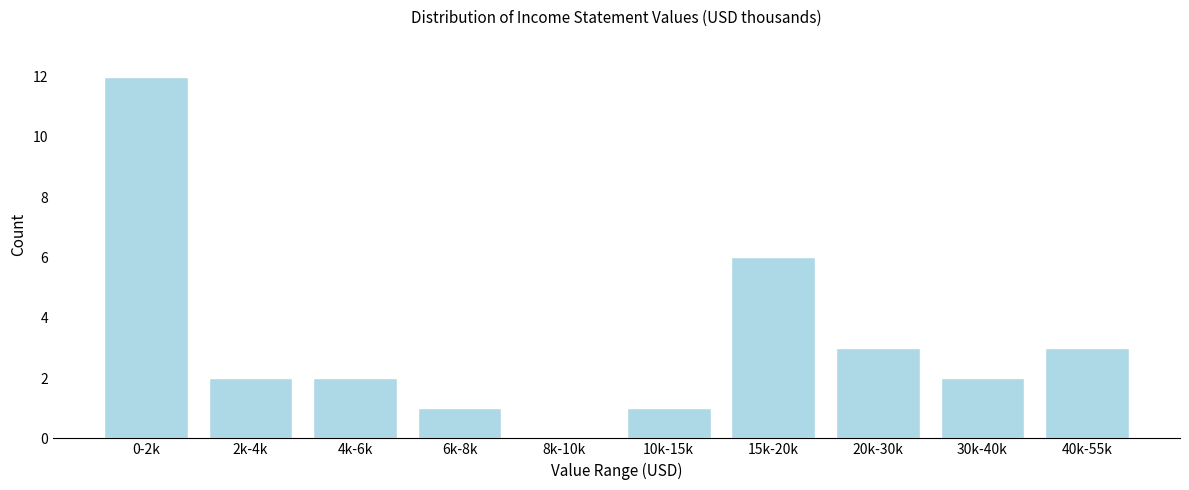

Reading right to left, extract all data points from this chart.

40k-55k=3	30k-40k=2	20k-30k=3	15k-20k=6	10k-15k=1	8k-10k=0	6k-8k=1	4k-6k=2	2k-4k=2	0-2k=12